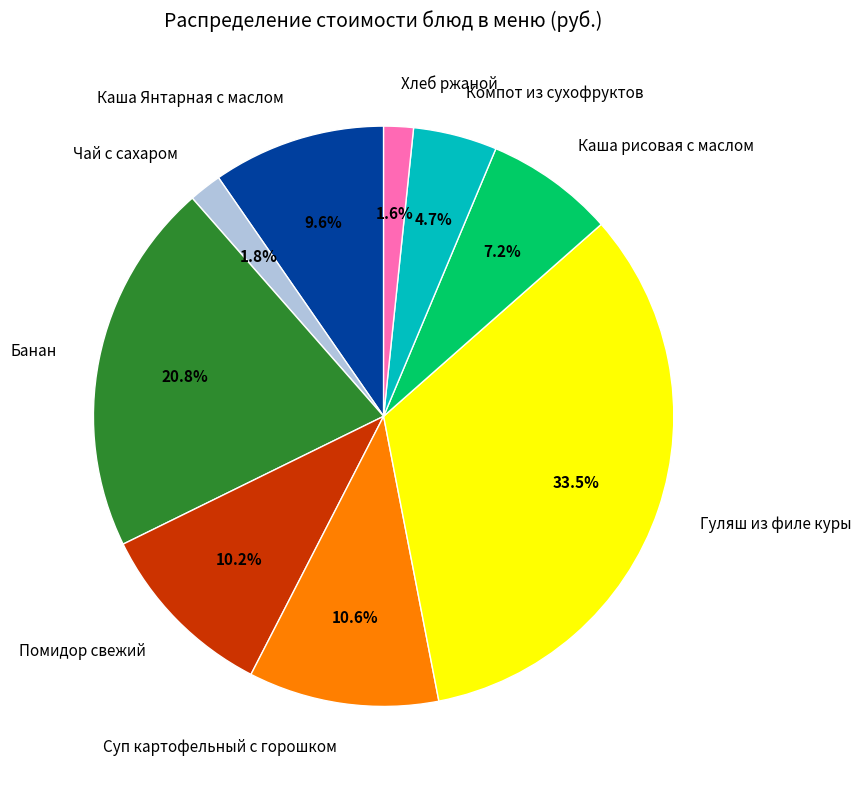

To the nearest percent, what portion does Каша рисовая с маслом represent?

7%